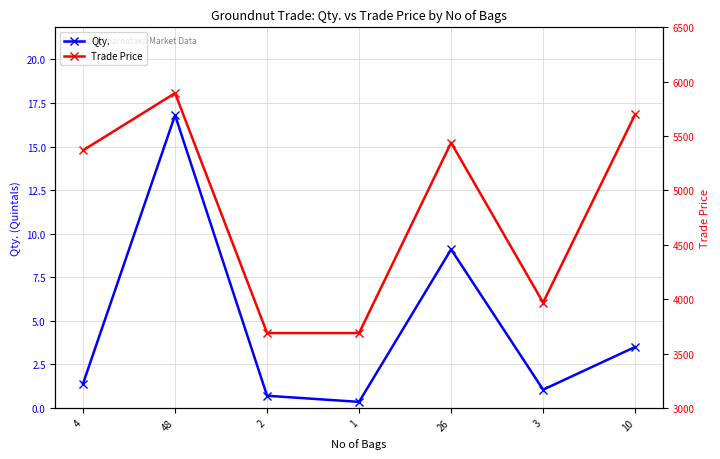

True or false: Qty. and Trade Price intersect in this chart.

False